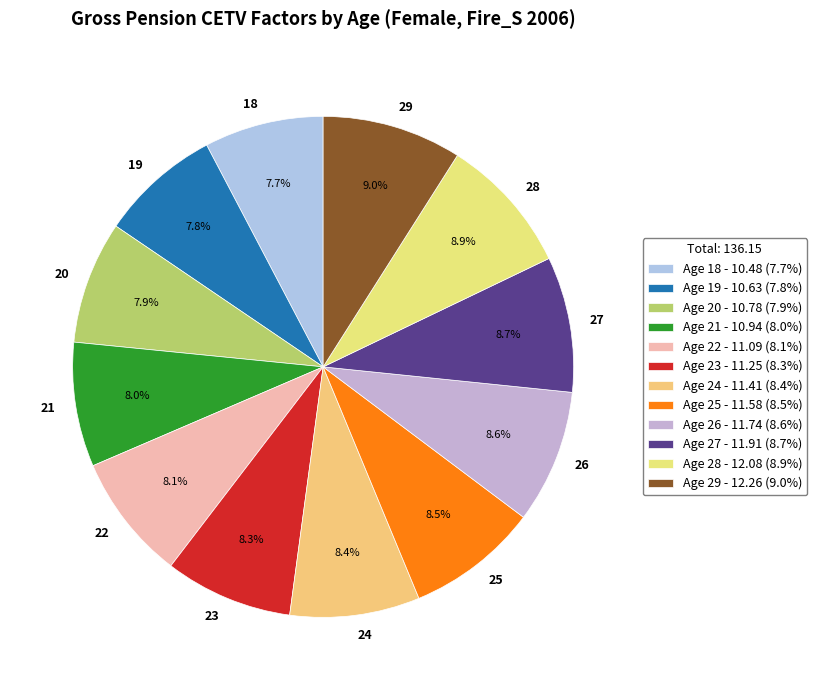

Do Age 23 and Age 22 together represent more than half of the pie?

No